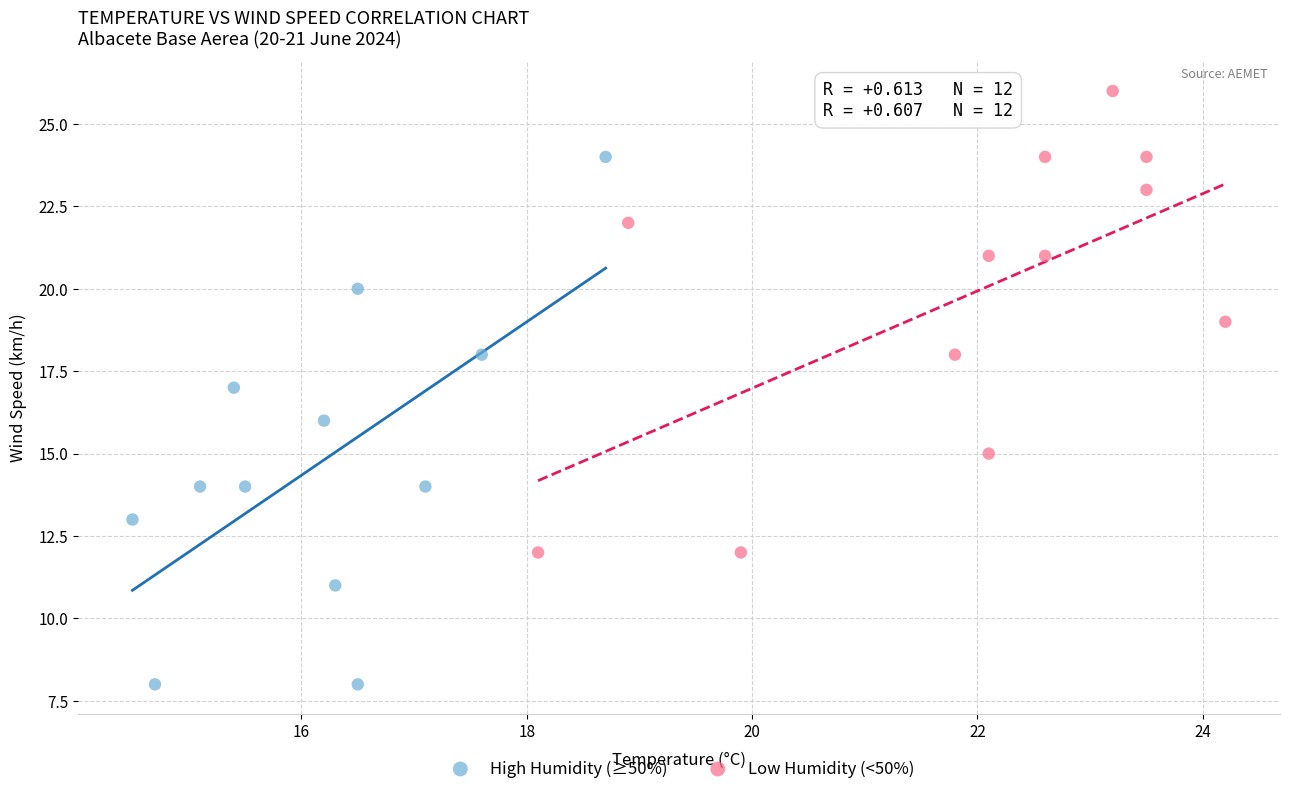

Which series reaches the maximum Y coordinate?

Low Humidity (<50%)